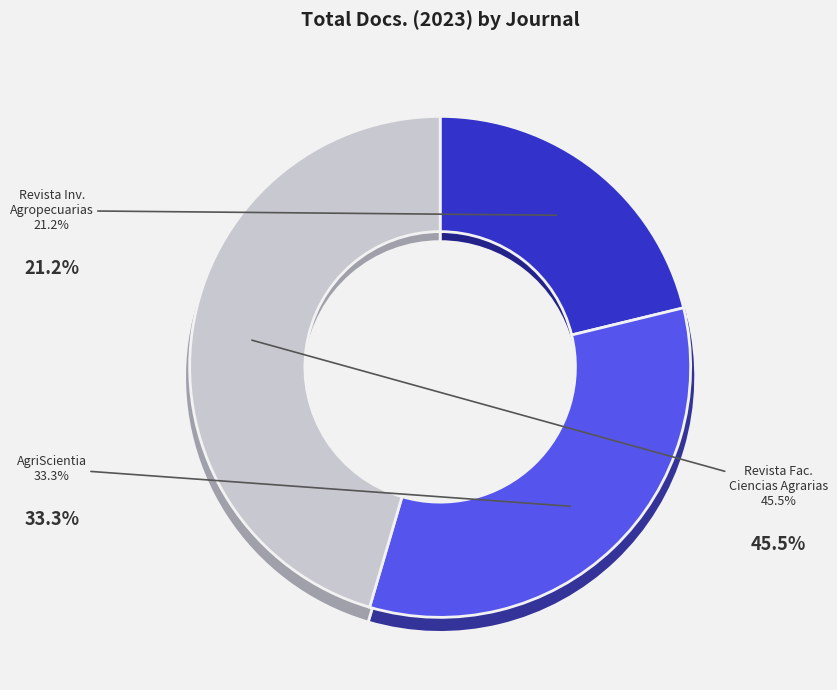

What is the change in value from AgriScientia to Revista de la Facultad de Ciencias Agrarias?

+4